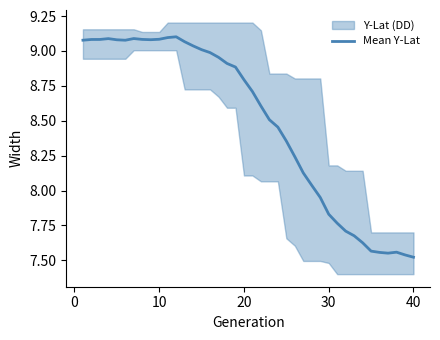

Is it true that the value at 10 is 9.1?

True